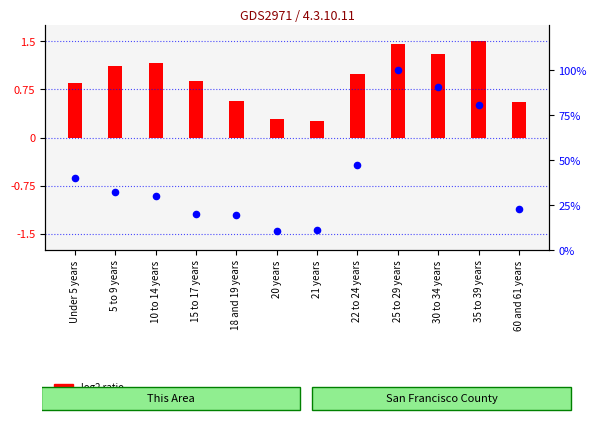

What is the change in value from 18 and 19 years to 35 to 39 years?

+61.0